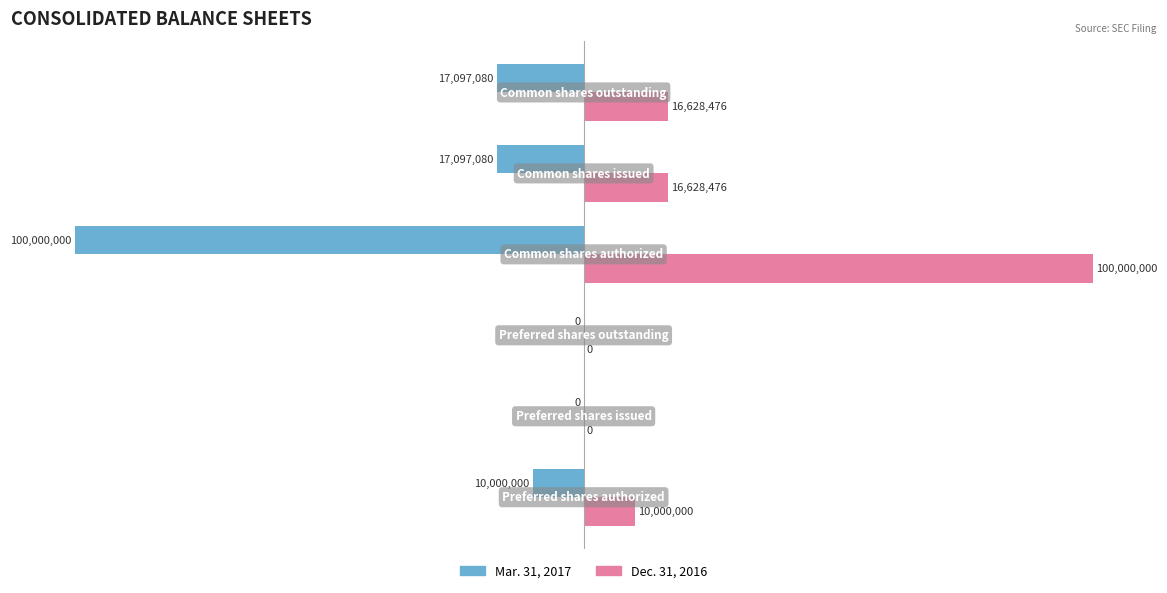

What are all the series names shown in the legend?

Mar. 31, 2017, Dec. 31, 2016